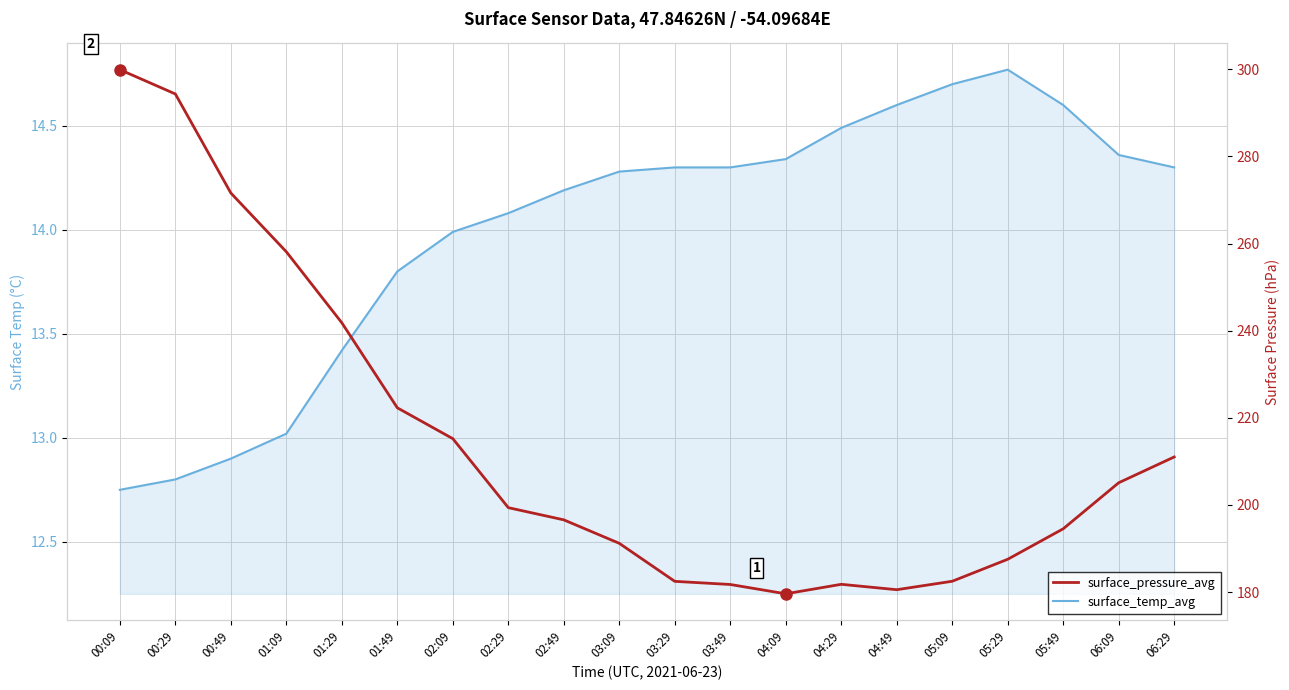

At which category does the chart reach its minimum across all series?

00:09